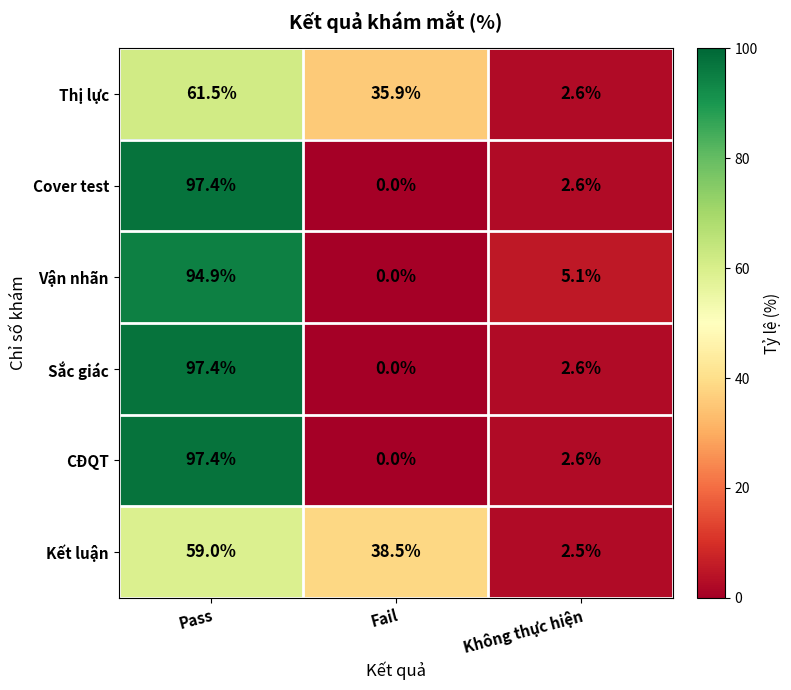

What is the sum of the Sắc giác values at Pass and Fail?

97.4